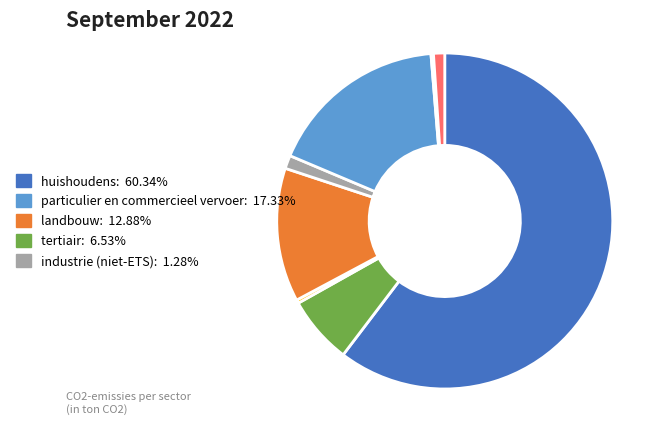

Is there a majority slice in this chart?

Yes